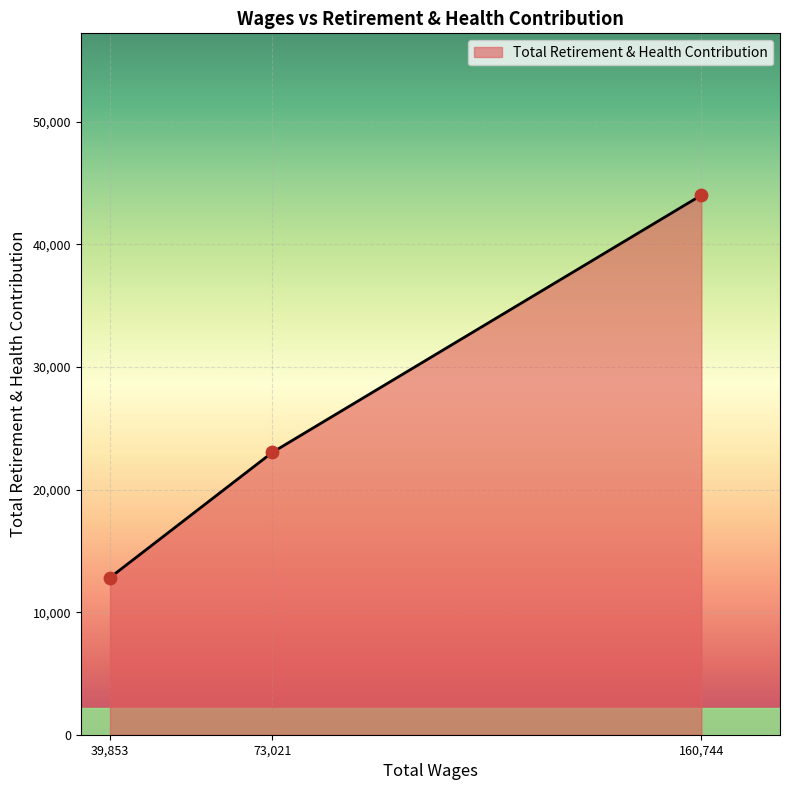

Between 73,021 and 160,744, which is larger?

160,744